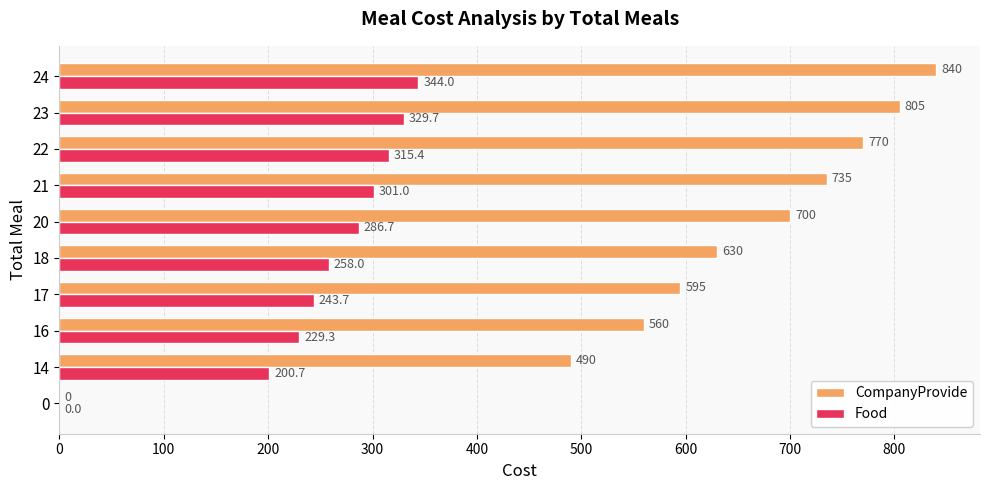

What is the maximum value for CompanyProvide?

840.0